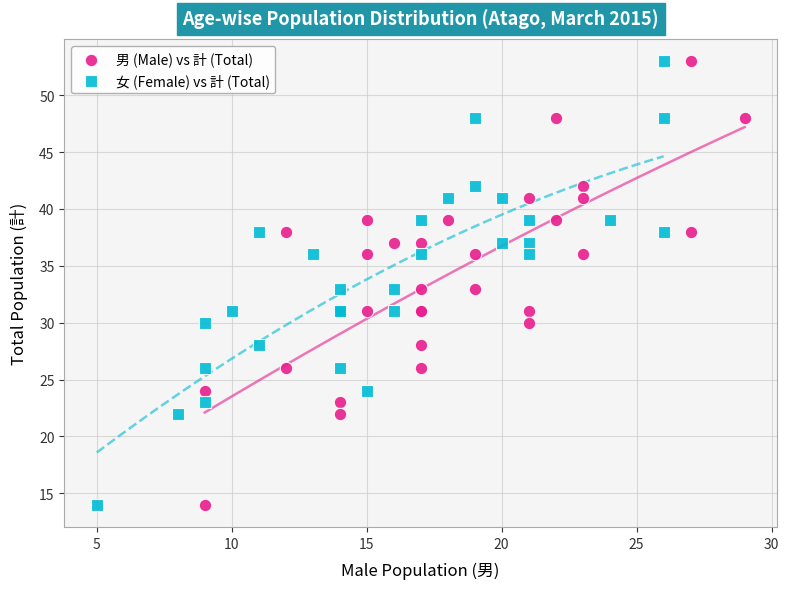

What are all the series names shown in the legend?

男 (Male) vs 計 (Total), 女 (Female) vs 計 (Total)